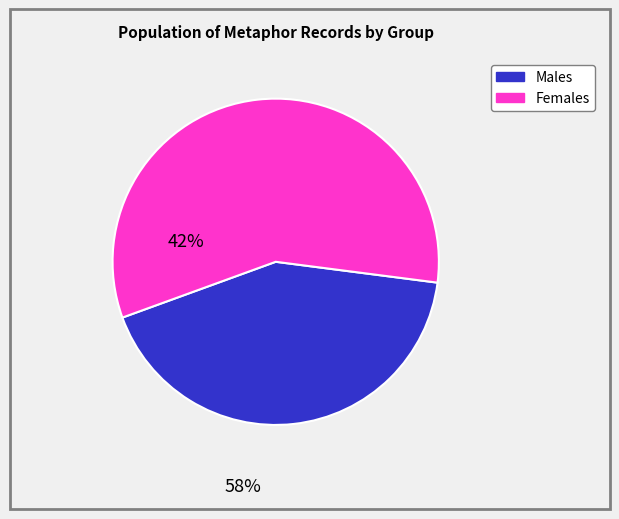

Is there a majority slice in this chart?

Yes